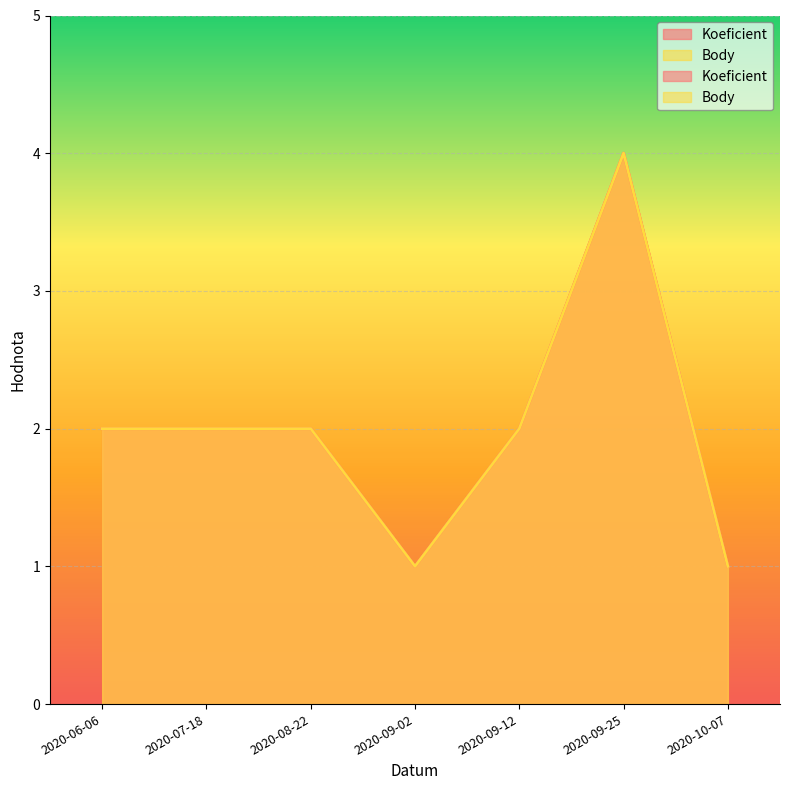

Where does the Body series first go above 2?

2020-09-25